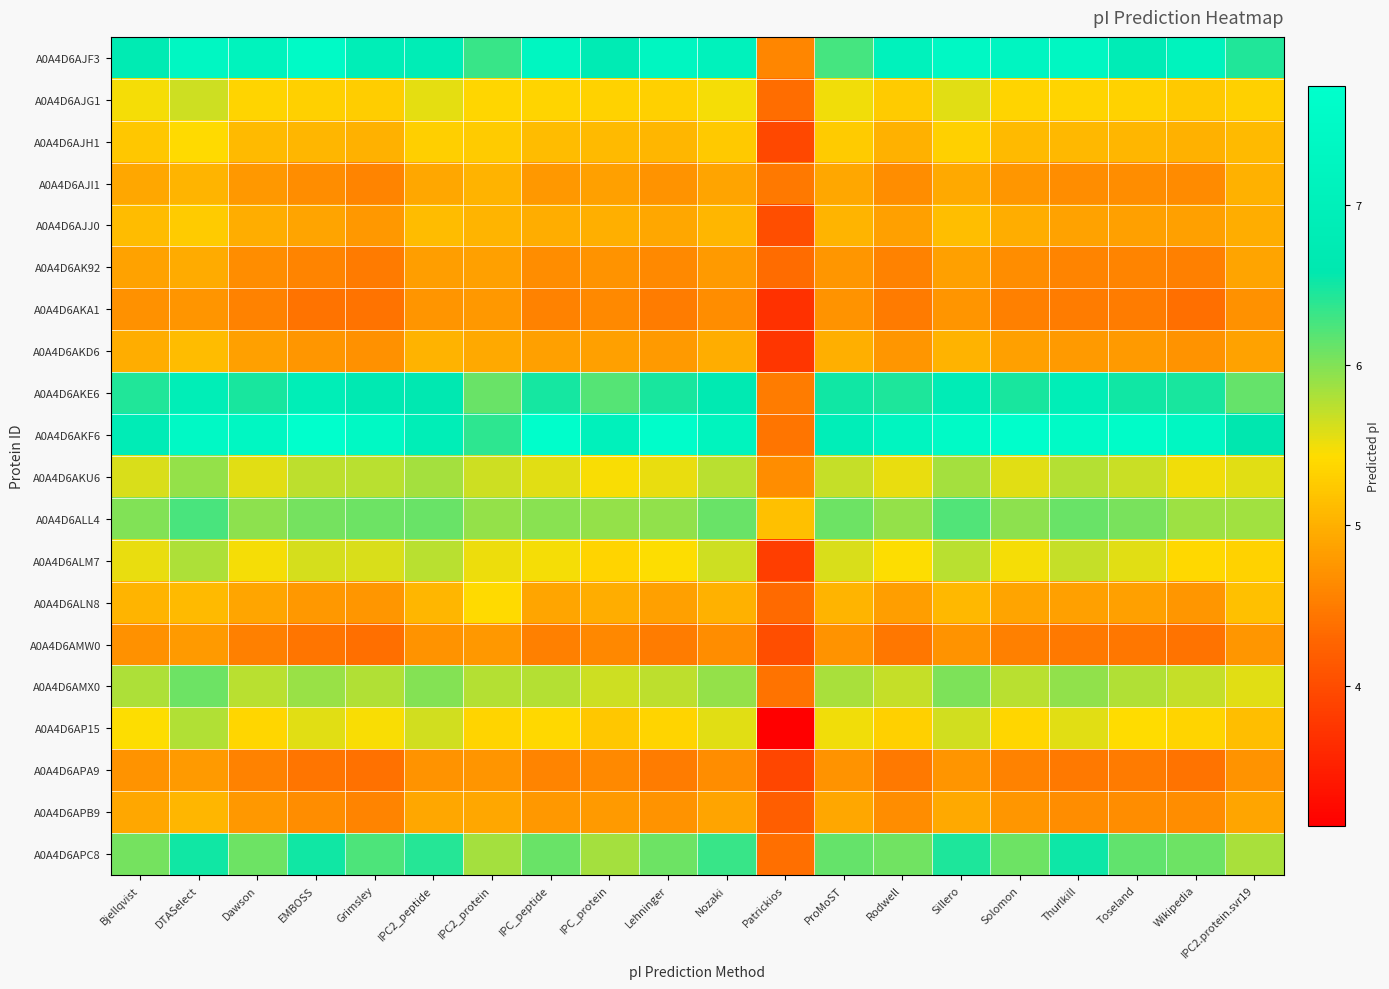

At IPC_peptide, list the series in order from smallest to largest.

A0A4D6AMW0, A0A4D6AKA1, A0A4D6APA9, A0A4D6AK92, A0A4D6AJI1, A0A4D6APB9, A0A4D6AKD6, A0A4D6ALN8, A0A4D6AJJ0, A0A4D6AJH1, A0A4D6AJG1, A0A4D6AP15, A0A4D6ALM7, A0A4D6AKU6, A0A4D6AMX0, A0A4D6ALL4, A0A4D6APC8, A0A4D6AKE6, A0A4D6AJF3, A0A4D6AKF6